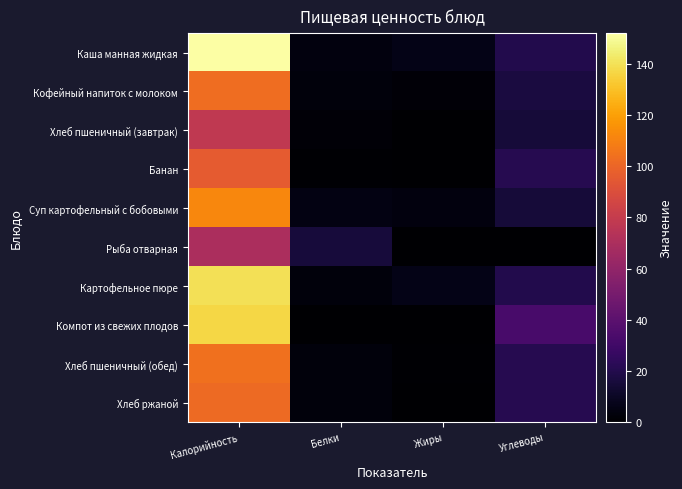

At which category is the sum across all series the highest?

Калорийность